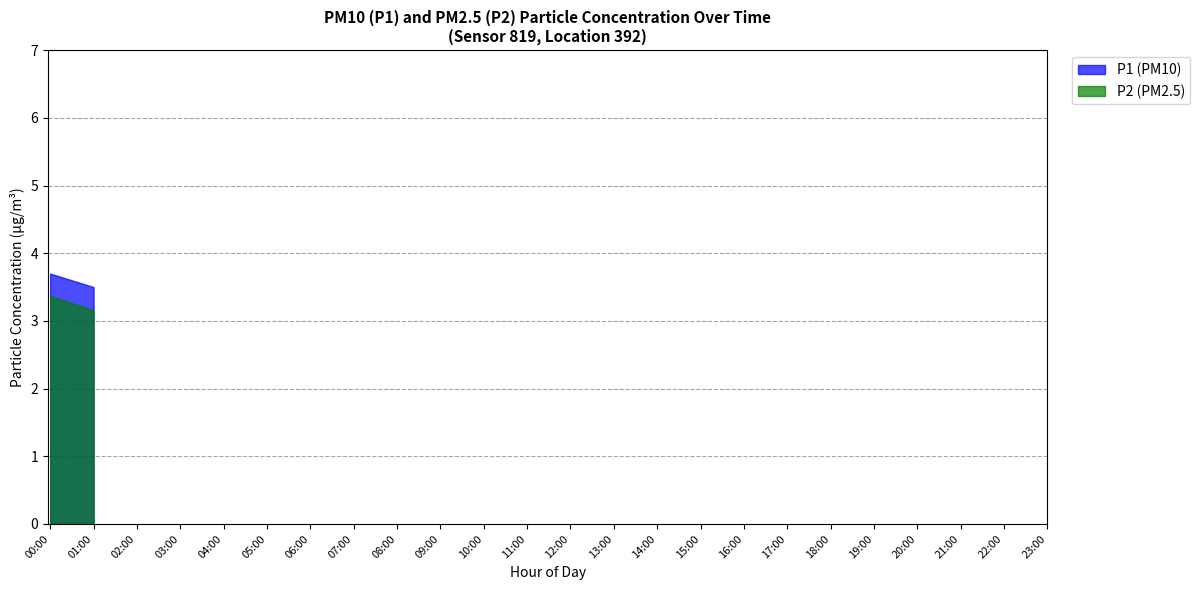

What is the average value of the P1 (PM10) series?

3.6